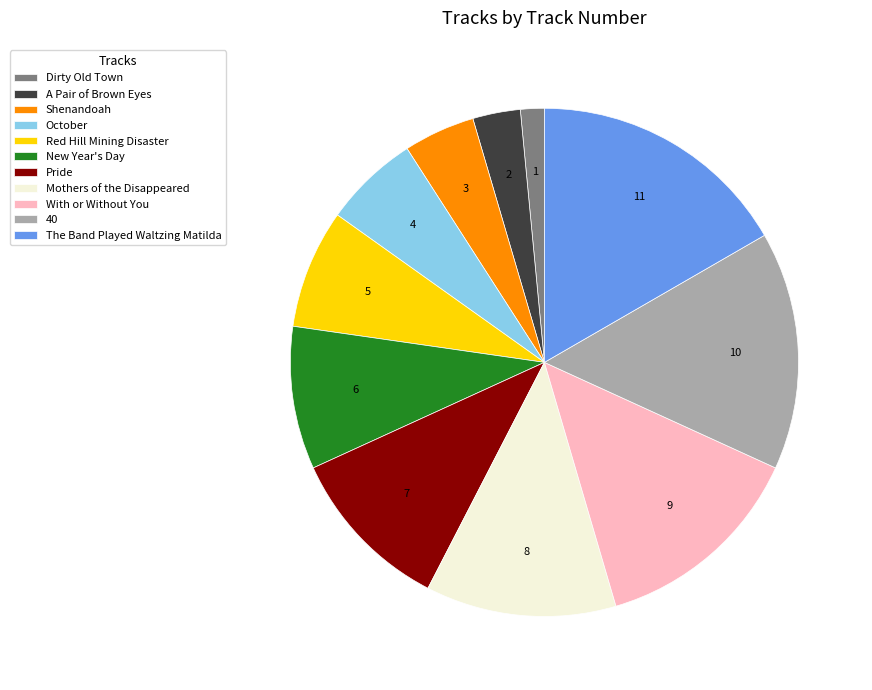

Which category has the biggest portion of the pie?

The Band Played Waltzing Matilda